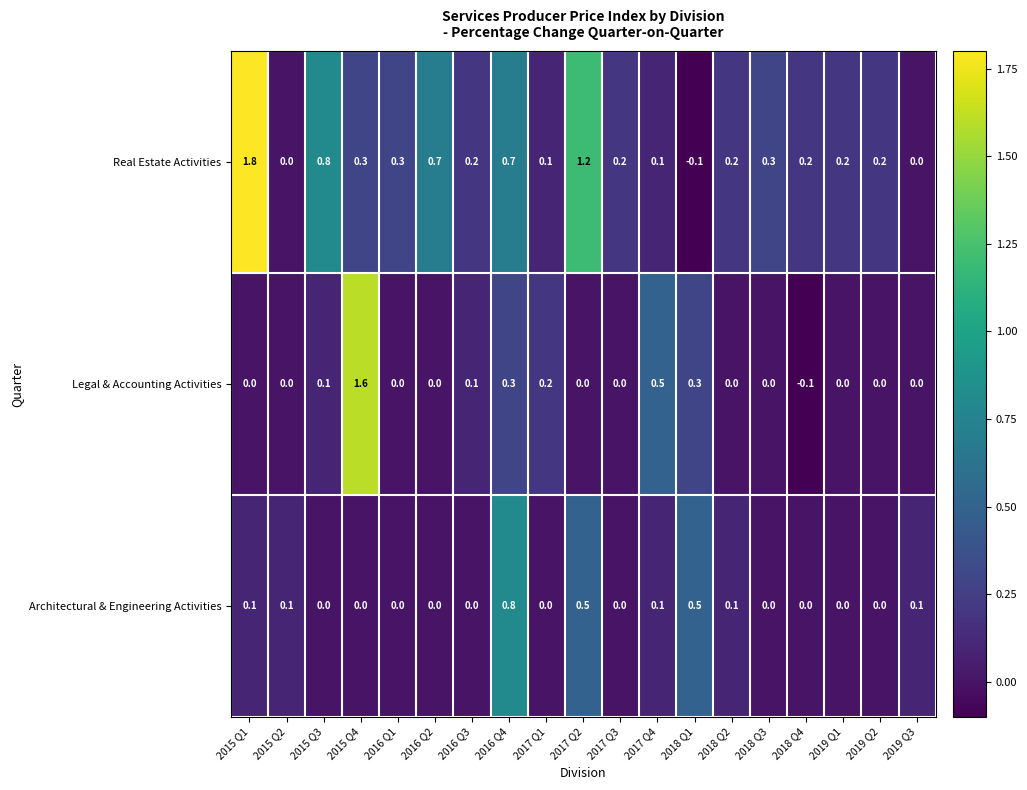

What is the spread (max minus min) of values at 2017 Q2?

1.2